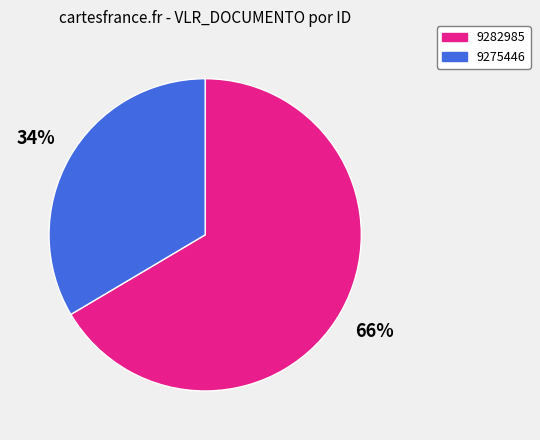

Rank the categories by value from highest to lowest.

9282985, 9275446